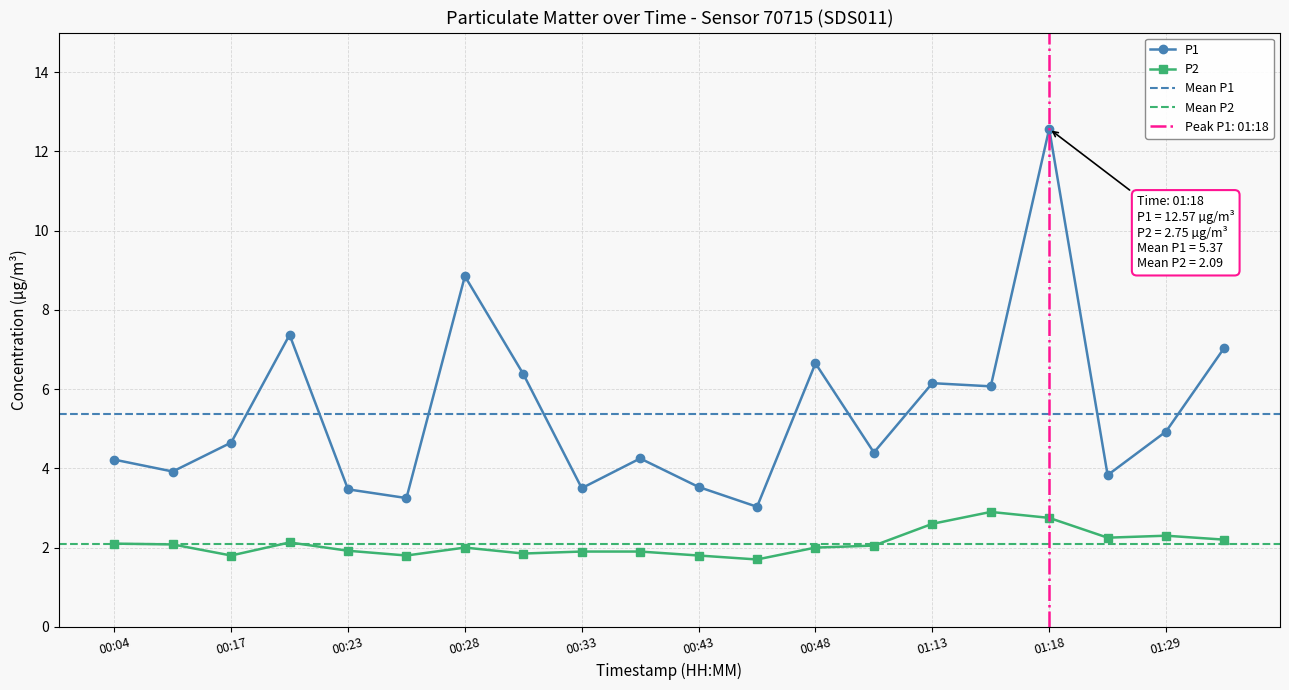

What position from the left is 00:04?

1